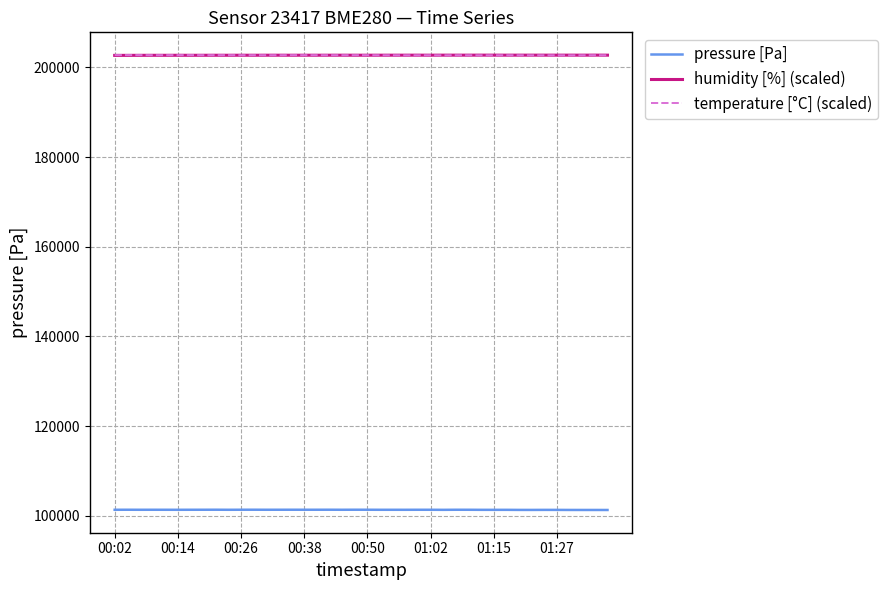

True or false: pressure [Pa] and humidity [%] (scaled) cross at least once.

False